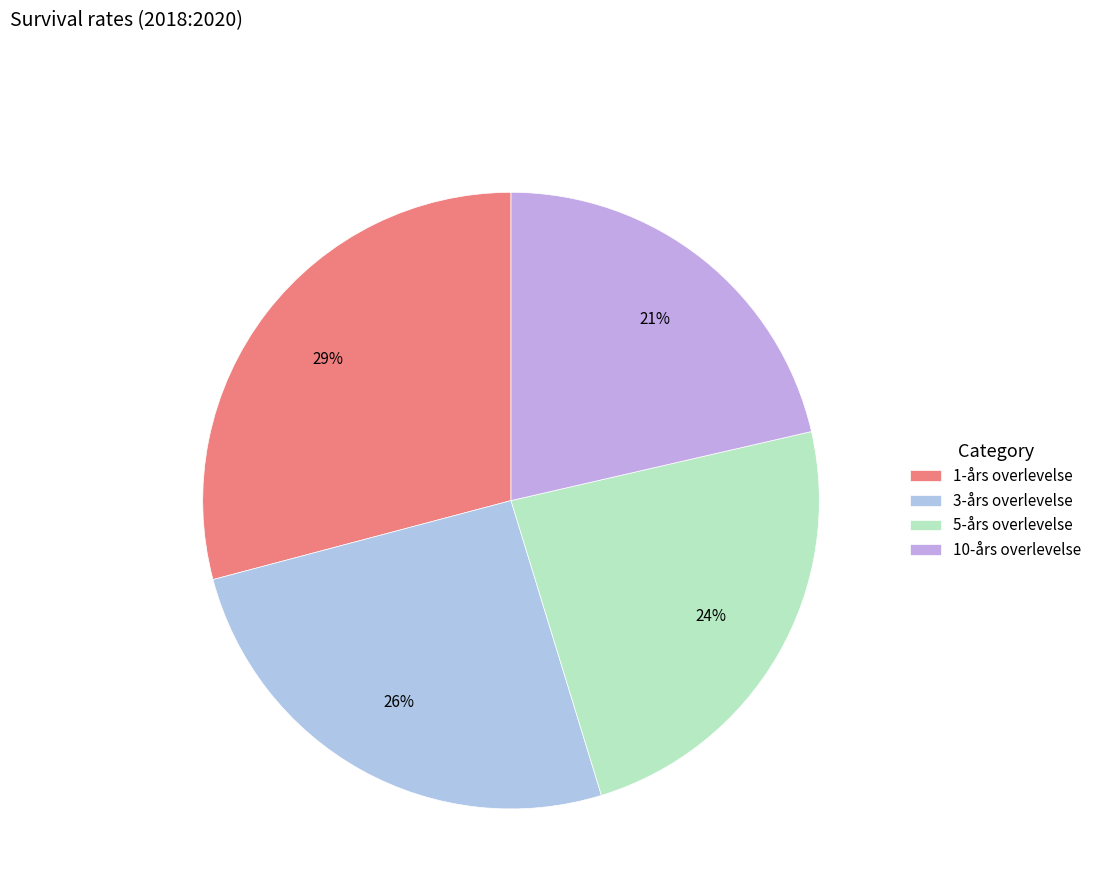

How many segments does this pie chart have?

4